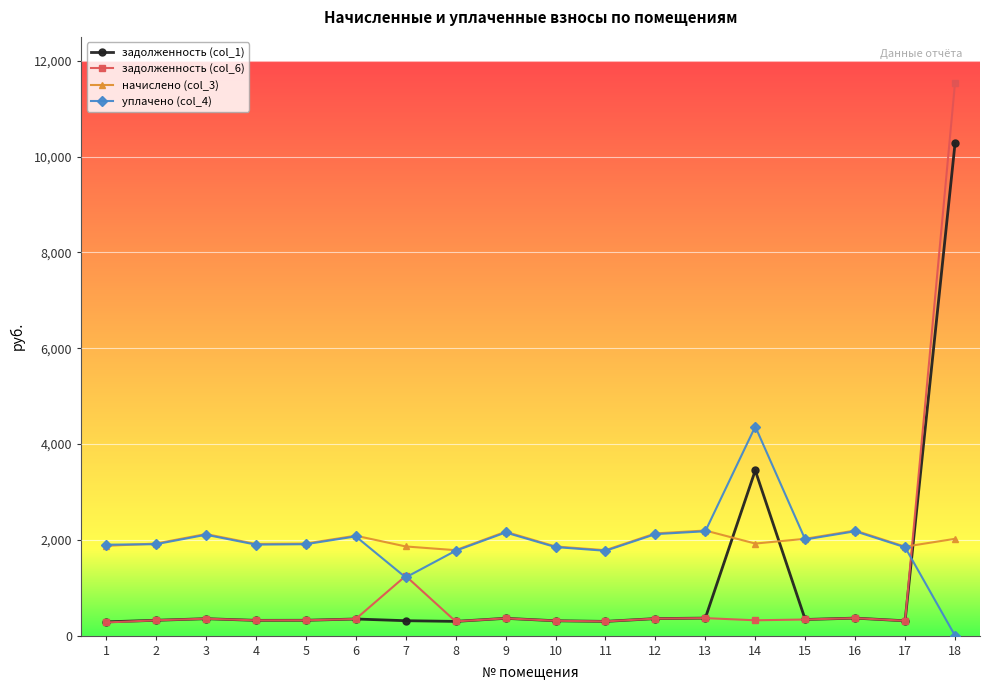

At which label is задолженность (col_6) closest to 5909?

7